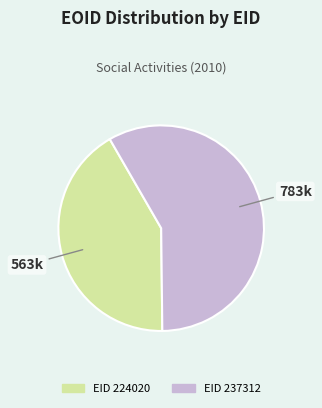

Count the number of slices in the pie.

2